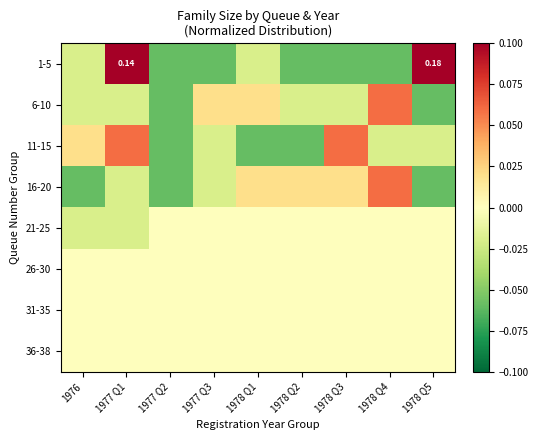

What is the spread (max minus min) of values at 1978 Q1?

0.1